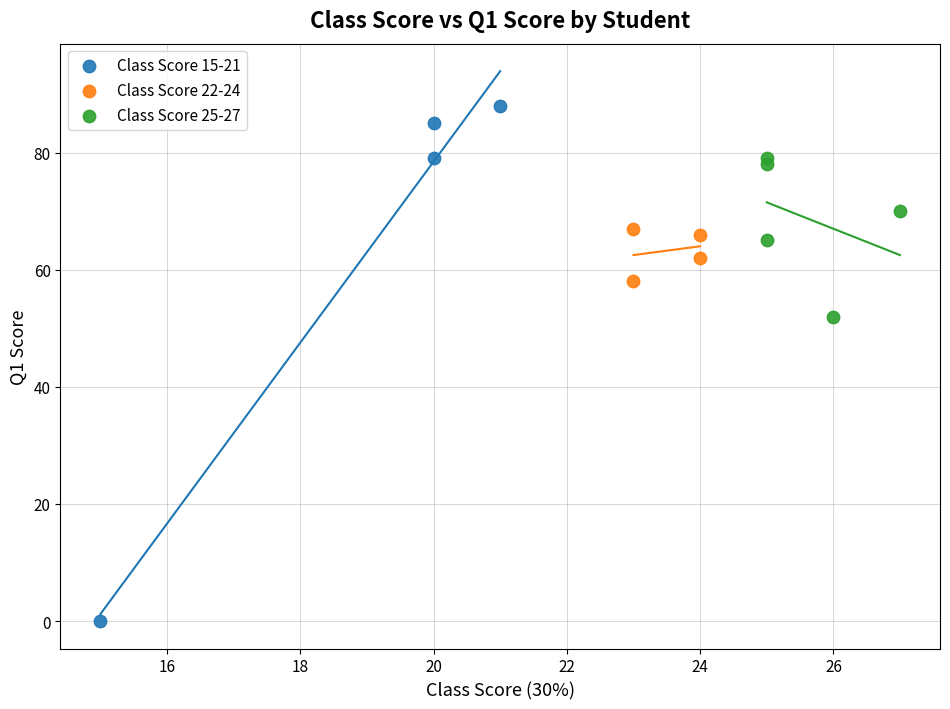

Which series reaches the minimum Y coordinate?

Class Score 15-21